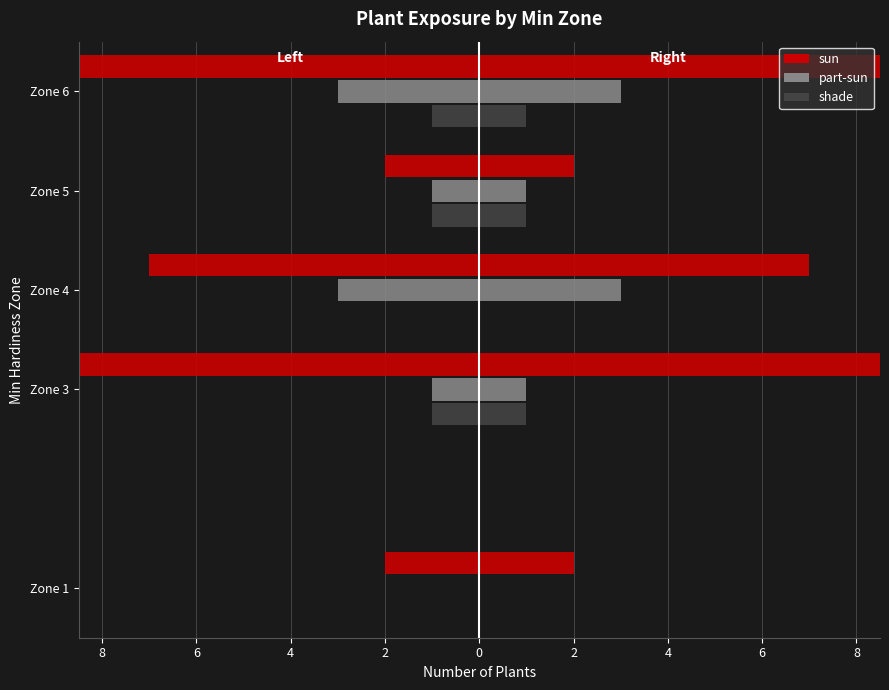

What is the value of the sun (left) bar at the 1st from the left?

-2